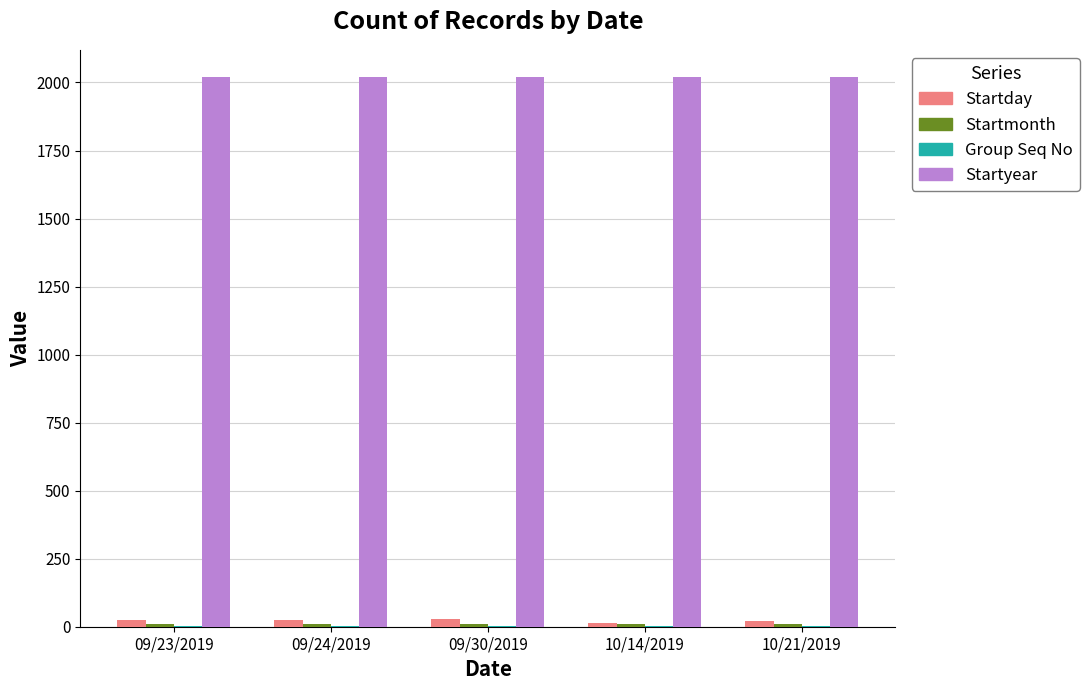

Count the number of data series in this chart.

4